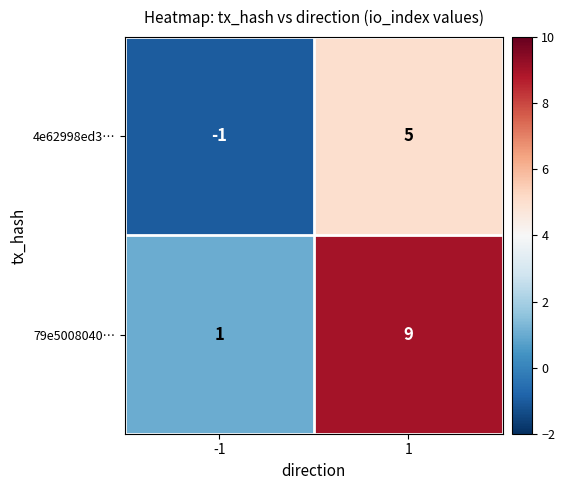

What is the approximate value of 79e5008040… at 1?

9